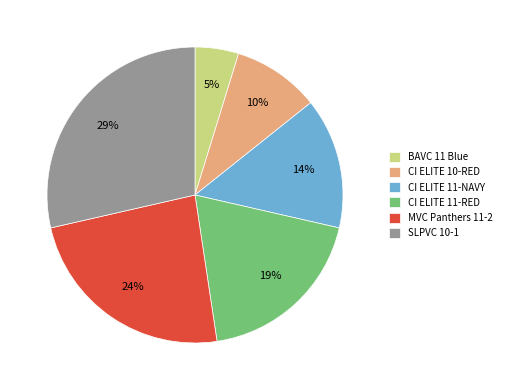

Between CI ELITE 11-RED and SLPVC 10-1, which is larger?

SLPVC 10-1